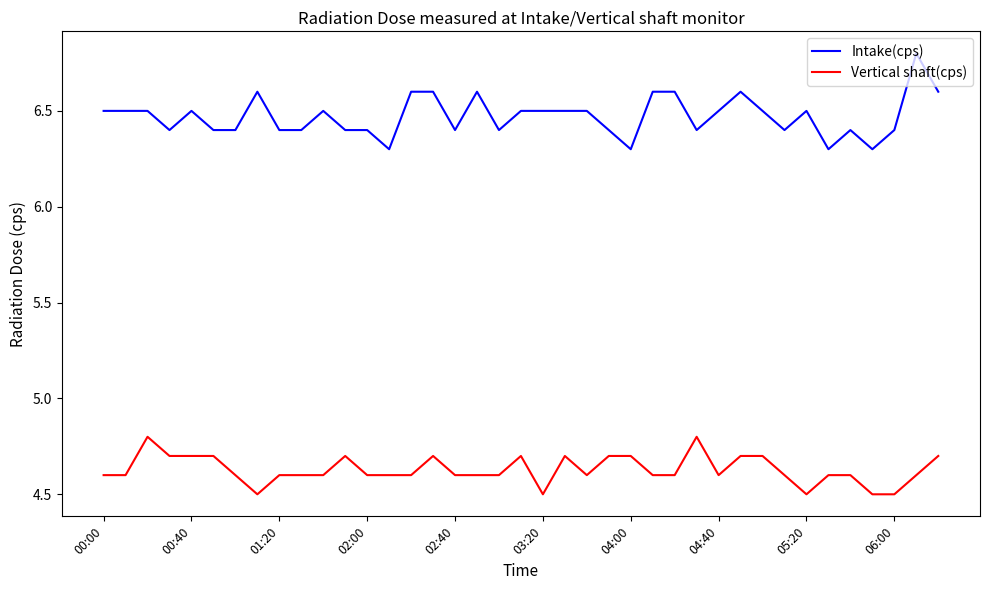

True or false: Intake(cps) and Vertical shaft(cps) intersect in this chart.

False